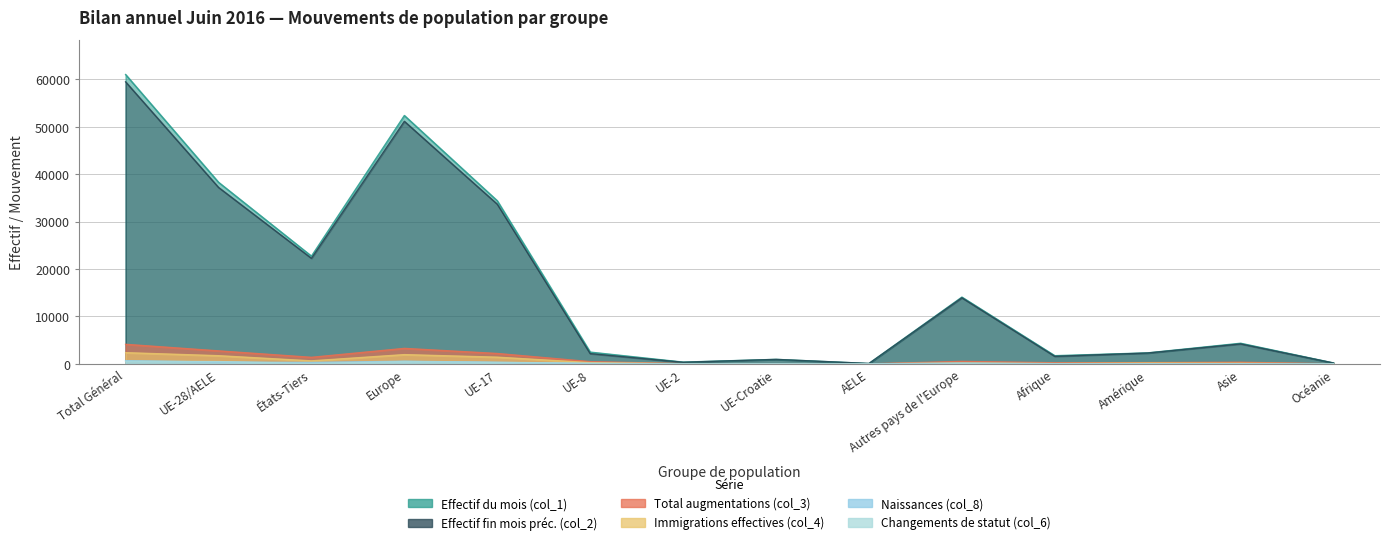

In Effectif fin mois préc. (col_2), how many points are lower than both neighbors (excluding endpoints)?

4